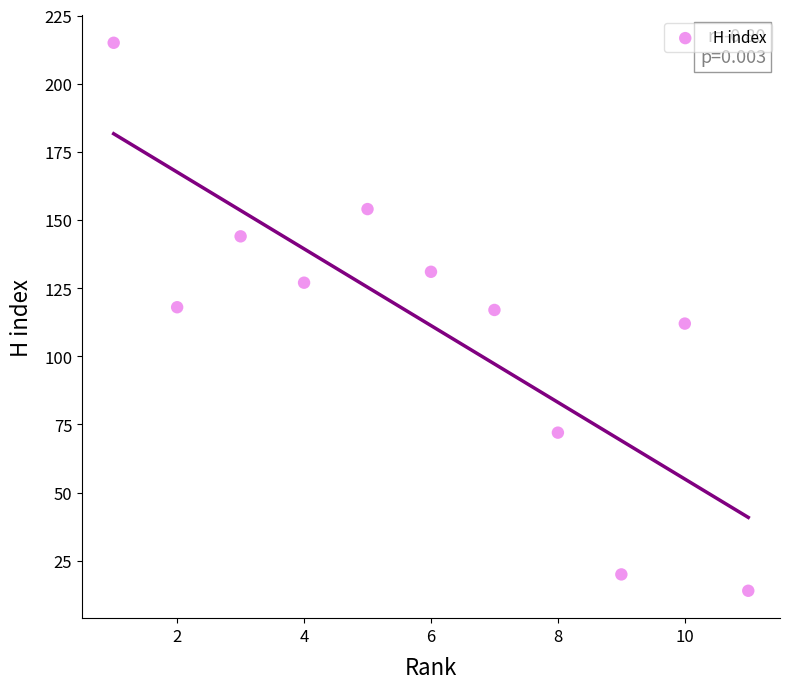

What is the average Y value?

111